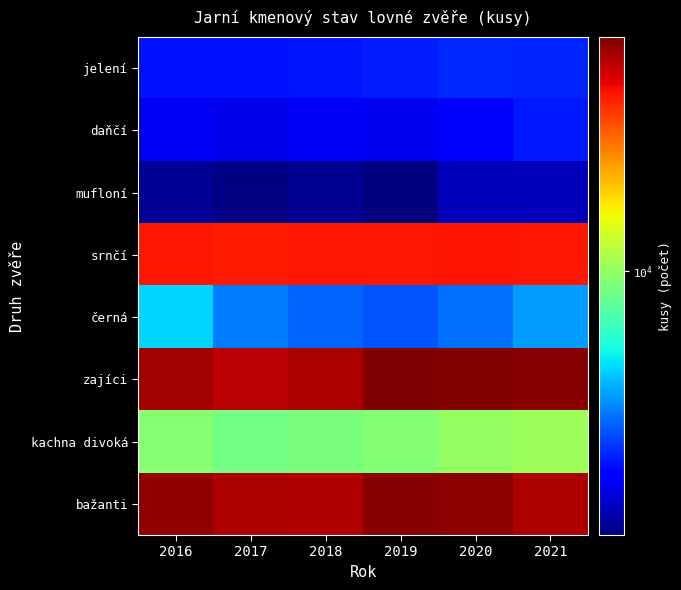

Which series has the largest total across all categories?

zajíci